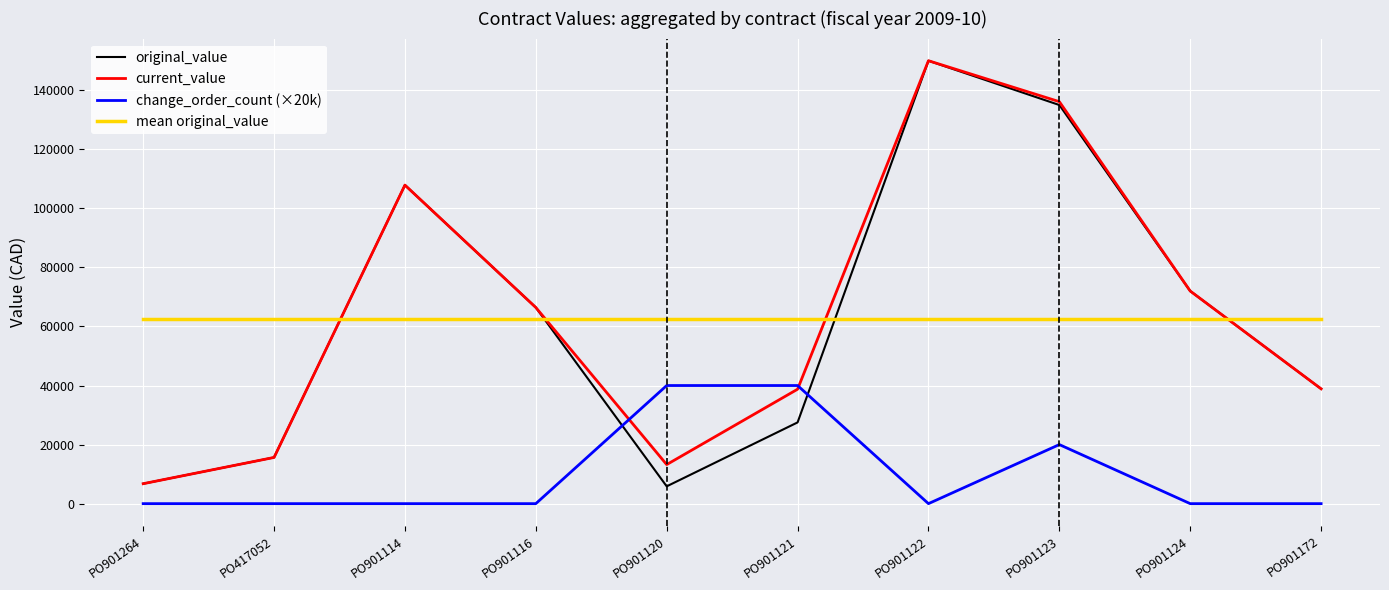

True or false: change_order_count (×20k) and mean original_value intersect in this chart.

False